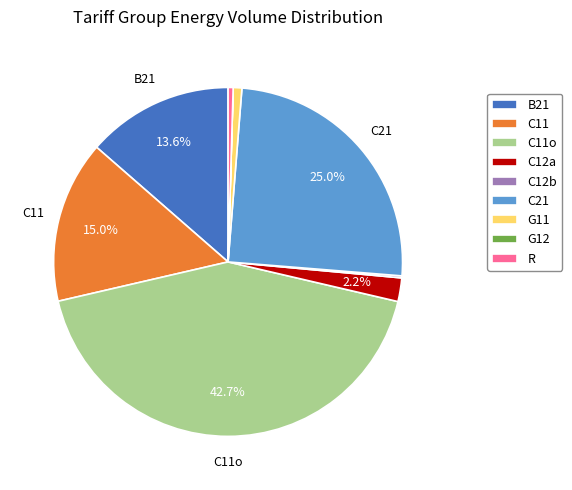

Is there a majority slice in this chart?

No